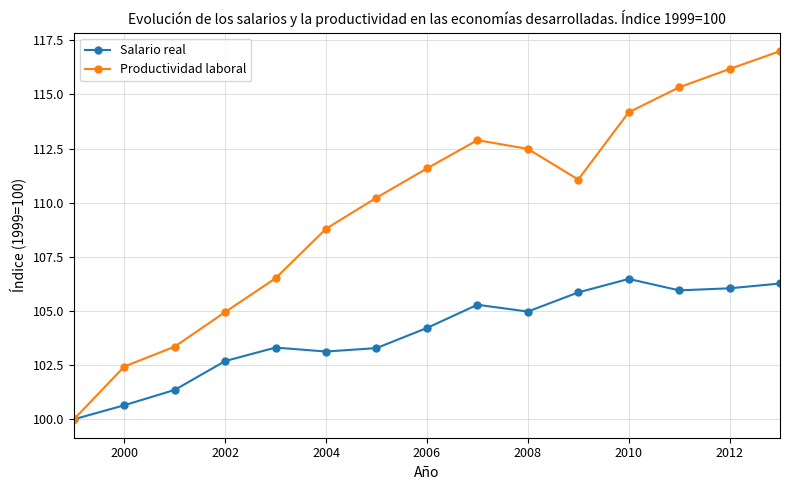

Which series has the widest spread of values?

Productividad laboral